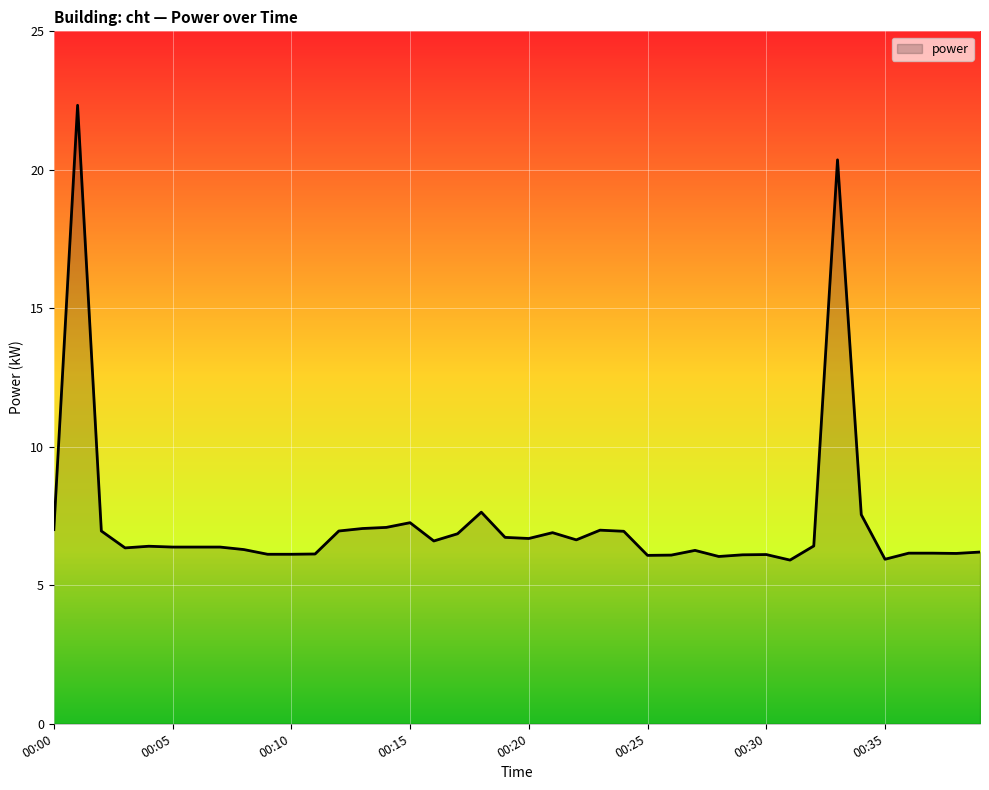

True or false: there are more than 1 points higher than both neighbors.

True